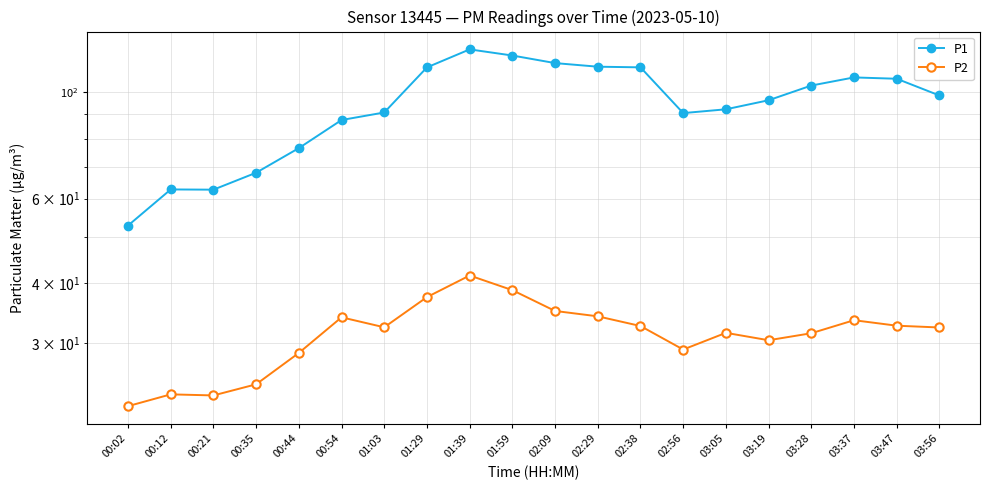

Where is the first local maximum for P1?

00:12